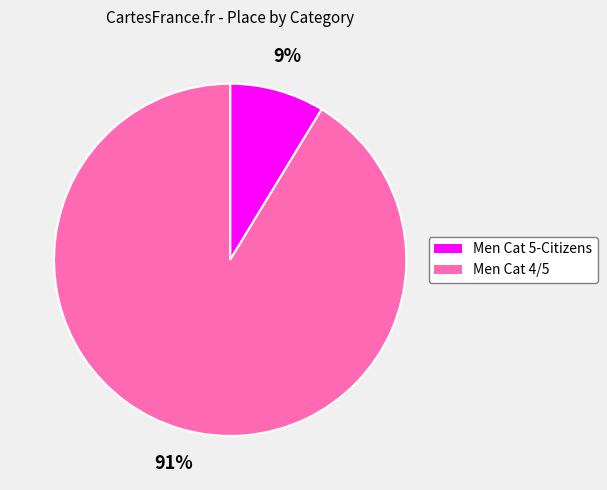

Rank the categories by value from highest to lowest.

Men Cat 4/5, Men Cat 5-Citizens